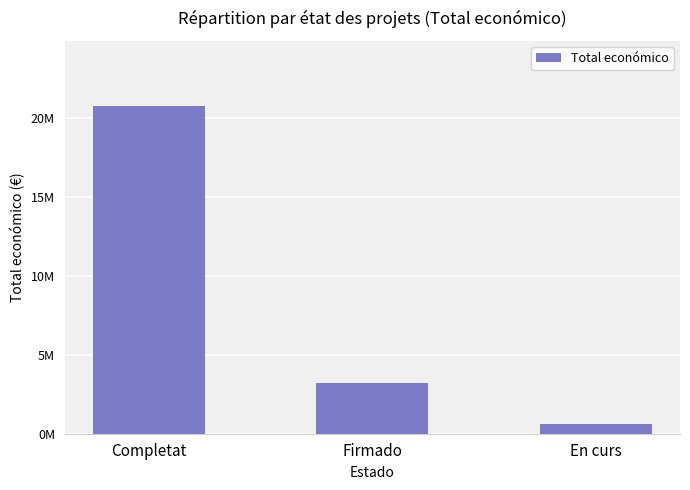

Are the bars horizontal?

No